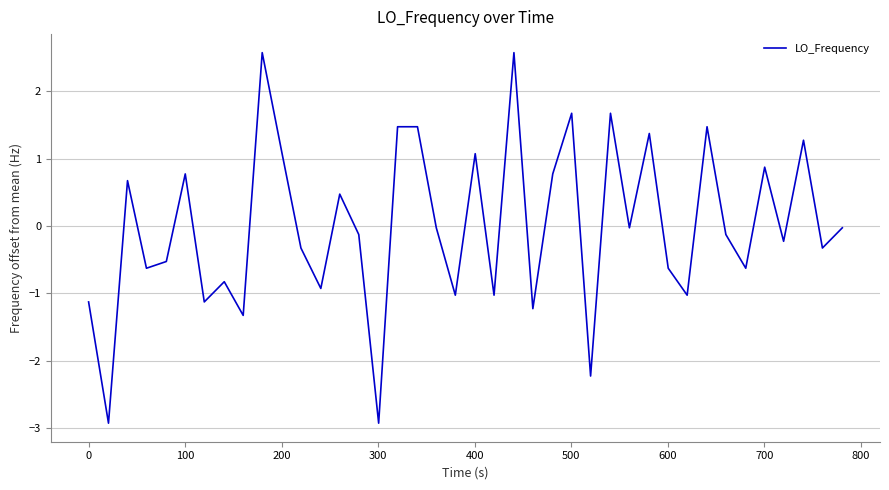

What is the maximum value shown in the chart?

2.6